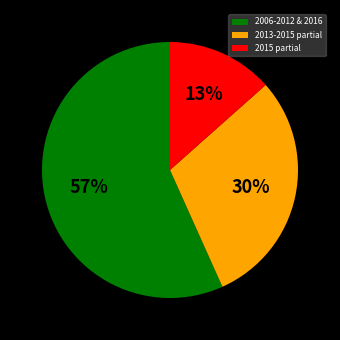

Which category has the smallest portion of the pie?

2015 partial